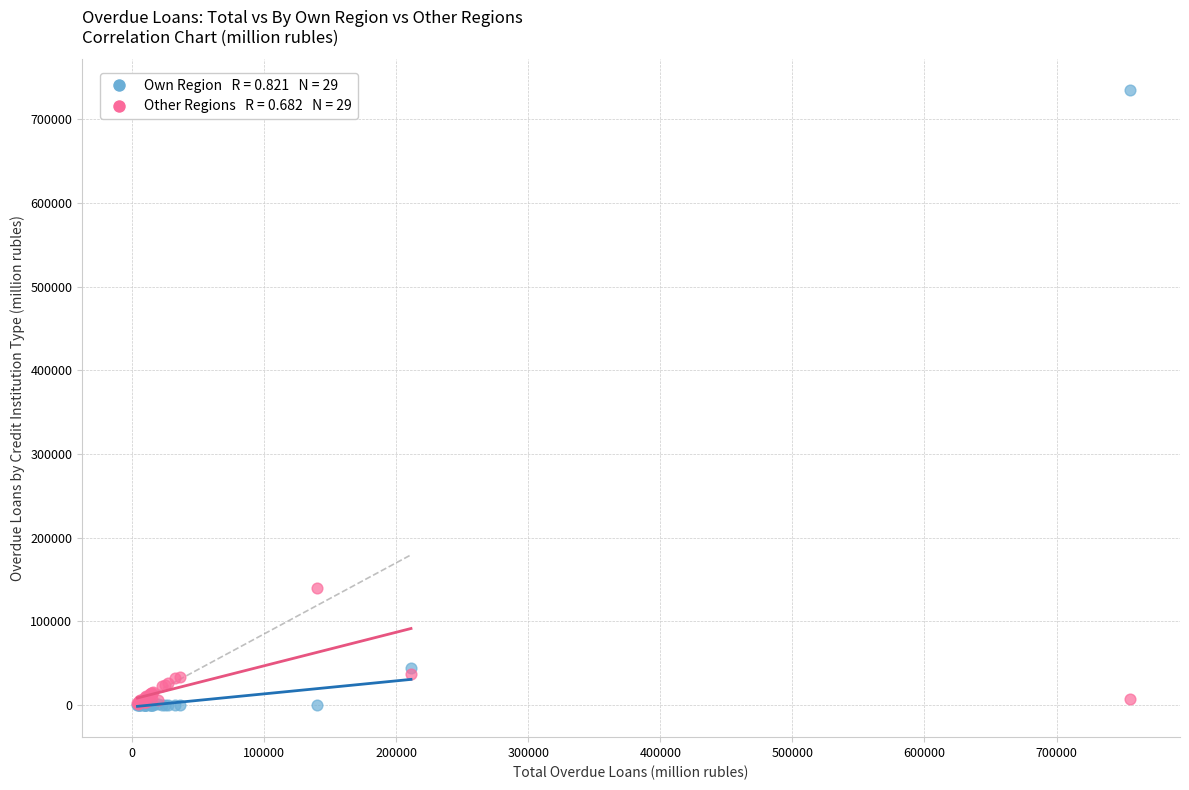

Across all series, what Y value is closest to 367485?

139394